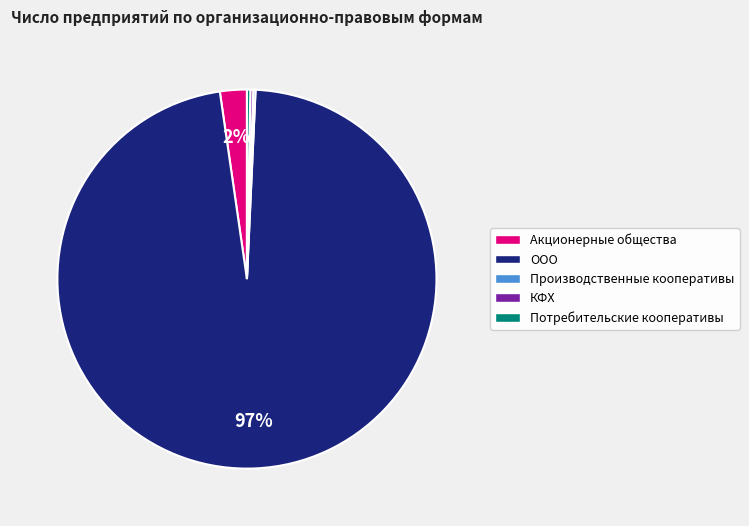

Is the sum of Акционерные общества and ООО greater than half?

Yes